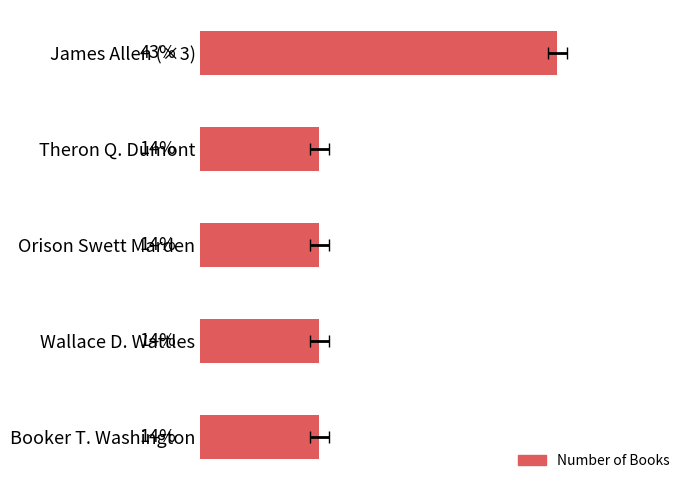

Reading left to right, extract all data points from this chart.

3	1	1	1	1